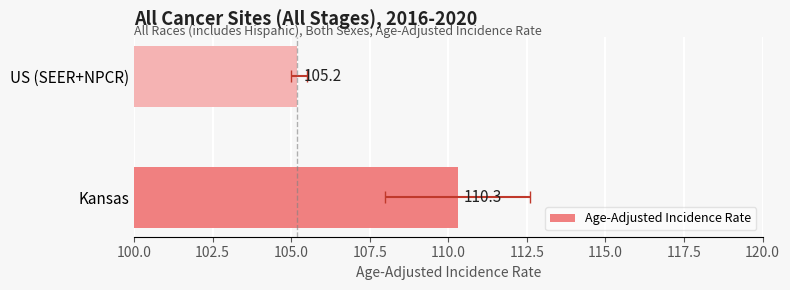

What is the average value?

107.8